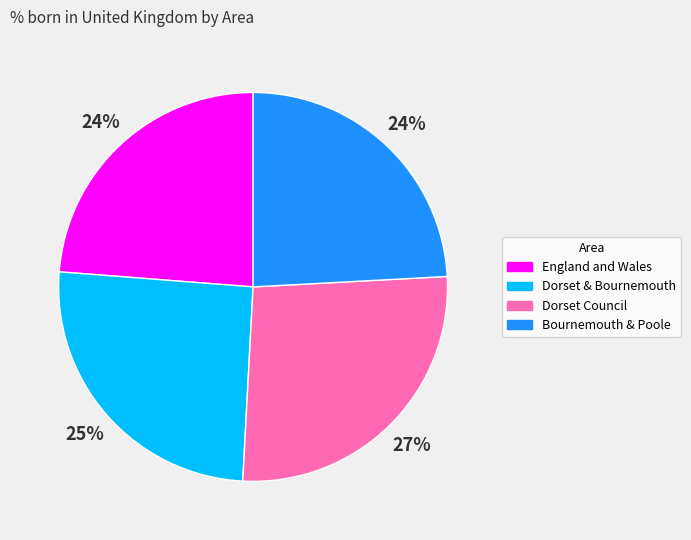

Do Bournemouth & Poole and Dorset Council together represent more than half of the pie?

Yes